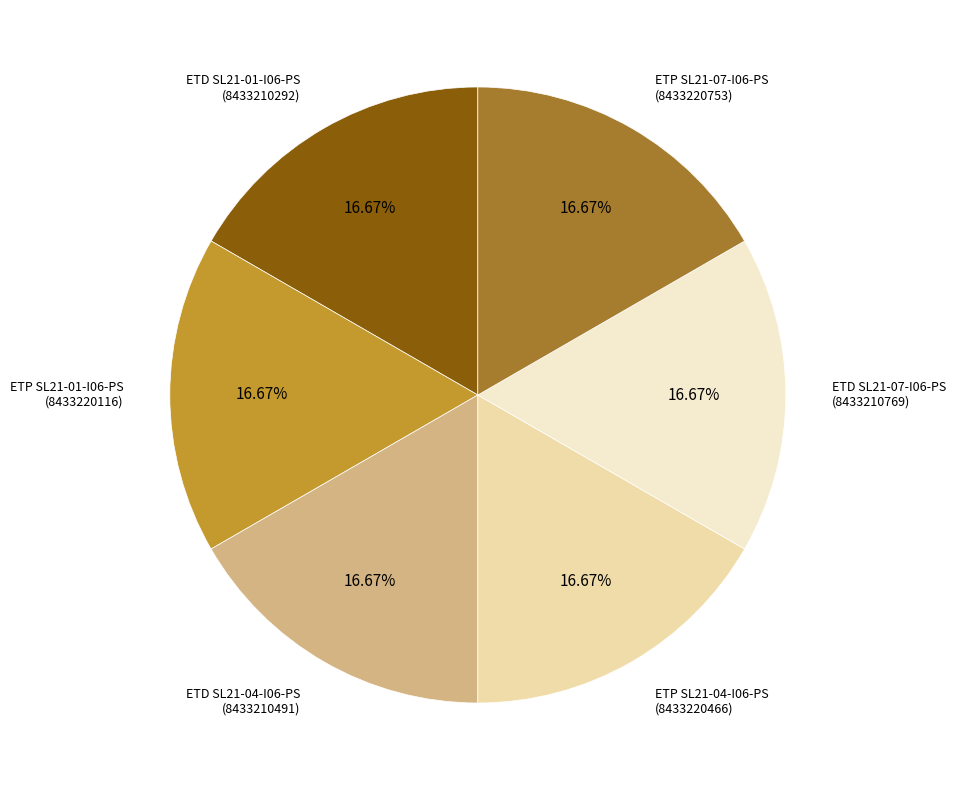

Is there any slice that represents more than half of the pie?

No